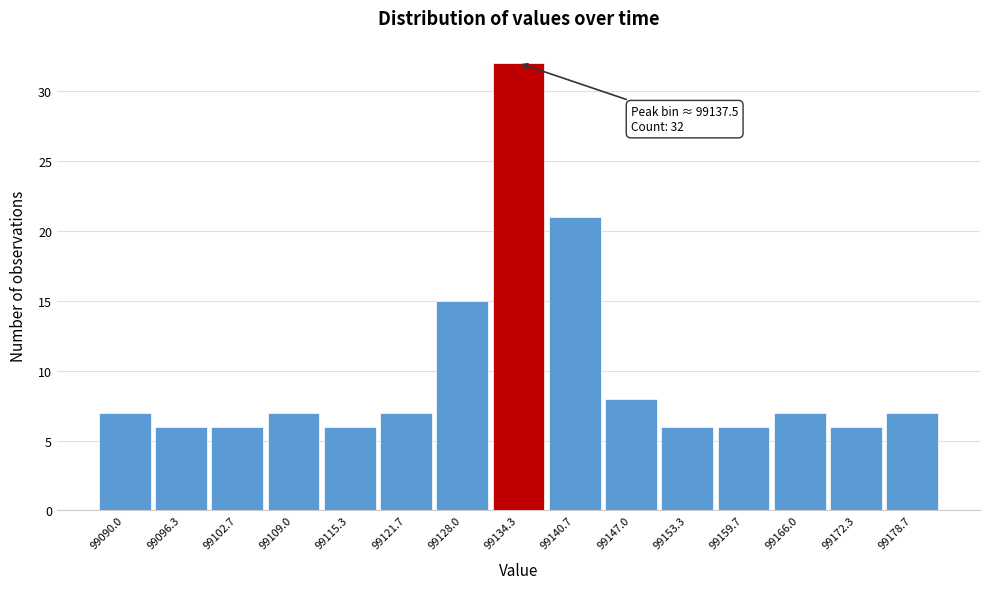

Reading left to right, extract all data points from this chart.

7	6	6	7	6	7	15	32	21	8	6	6	7	6	7